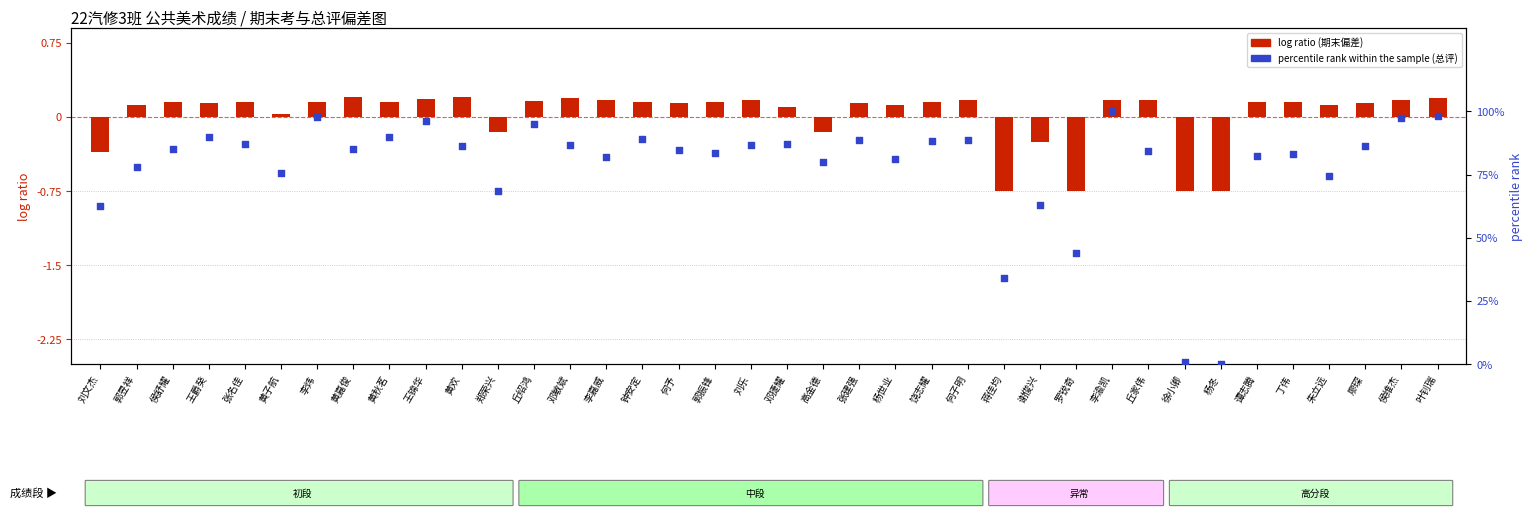

Which series contains the lowest Y value?

log ratio